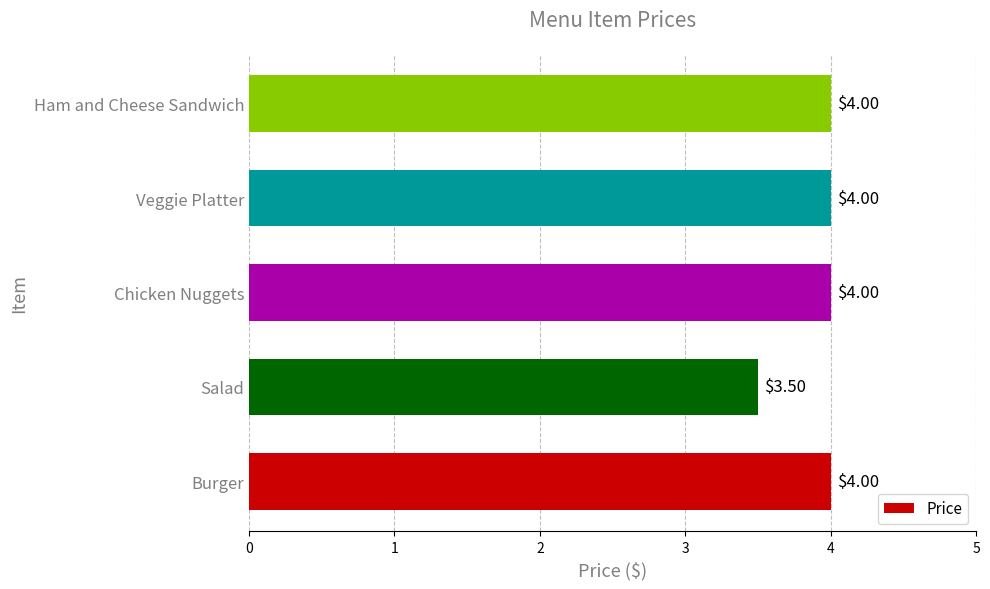

How many data points does each series have?

5